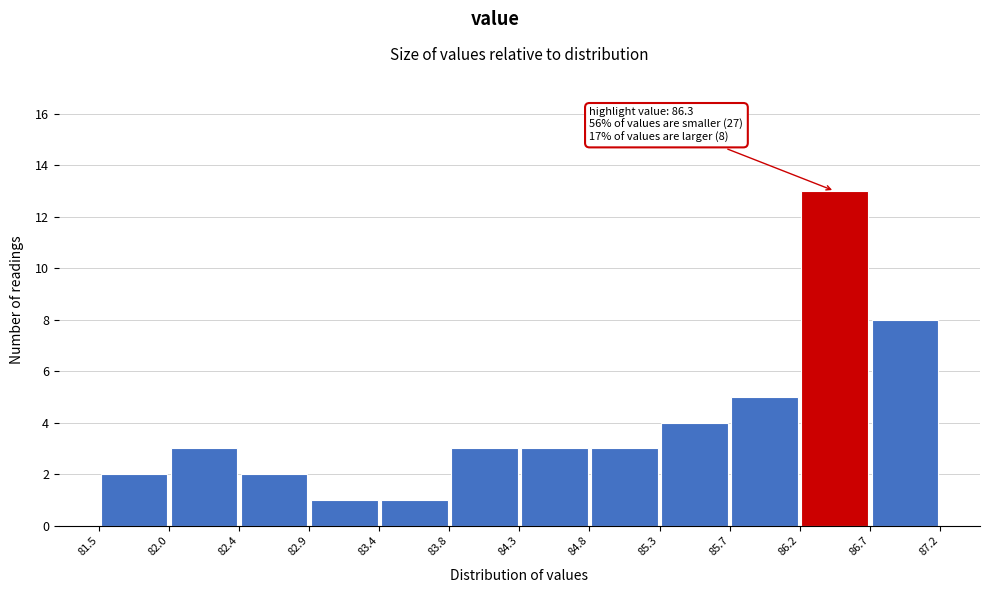

Which range on the x-axis has the tallest bar?

86.2 to 86.7